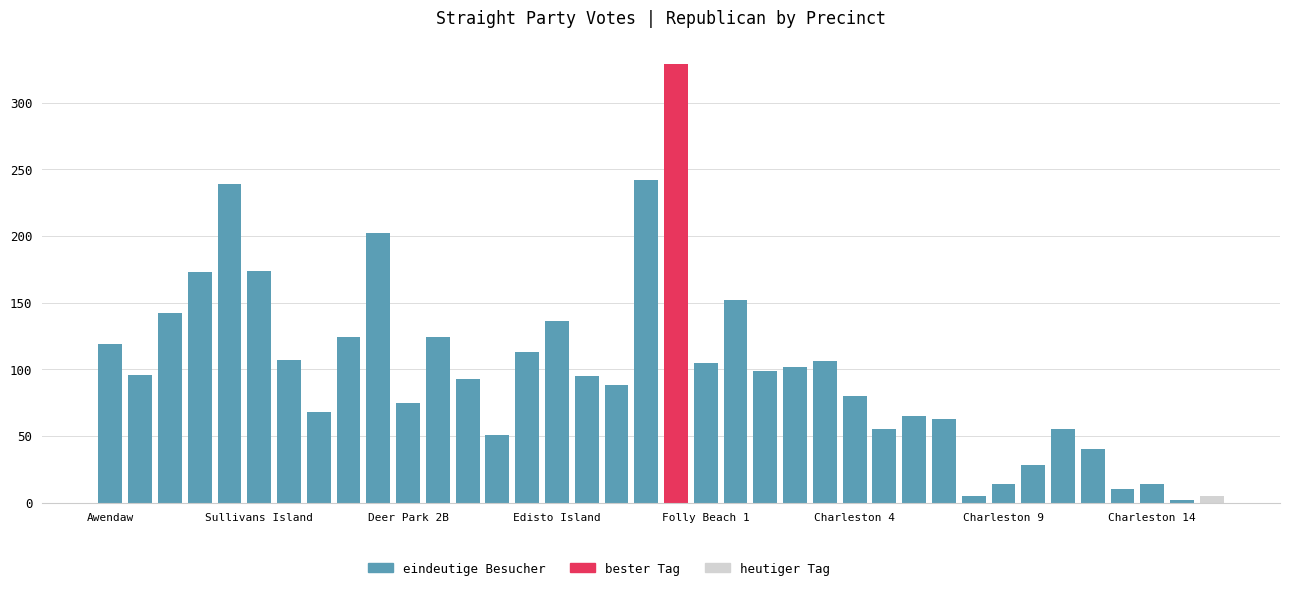

What is the maximum value shown in the chart?

329